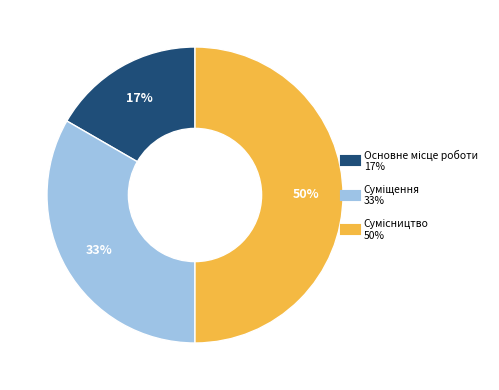

To the nearest percent, what is the difference between the largest and smallest slice percentages?

33%